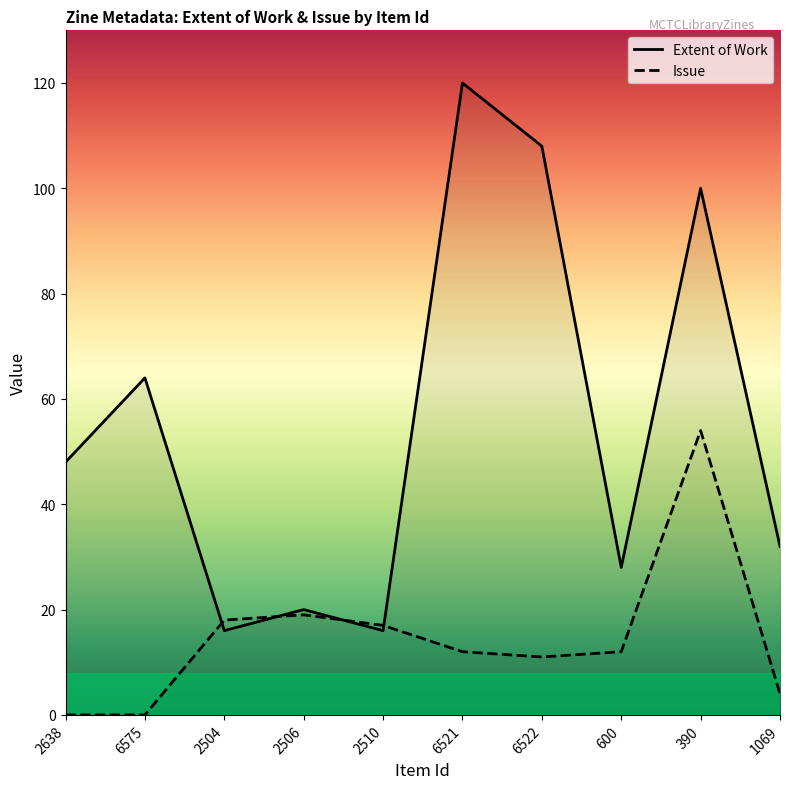

The value of Extent of Work at 390 is 100. True or false?

True